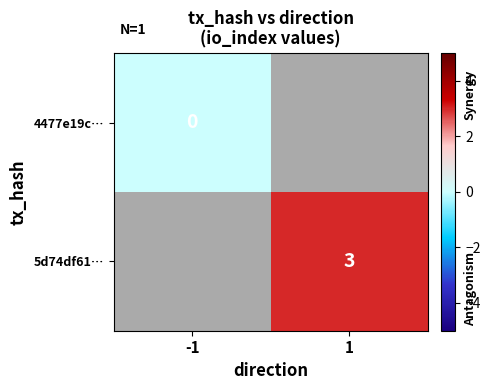

Between -1 and 1, which is larger?

1